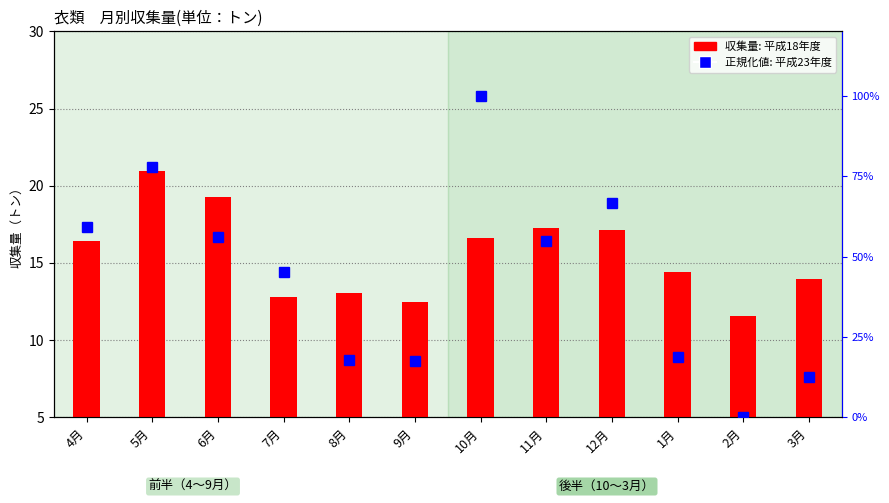

Reading left to right, what are all the values shown in this chart?

平成18年度: 16.4	20.9	19.3	12.8	13.1	12.4	16.6	17.2	17.1	14.4	11.5	13.9
平成23年度: 59.1	77.9	56.2	45.3	17.7	17.5	100.0	54.7	66.7	18.7	0.0	12.4